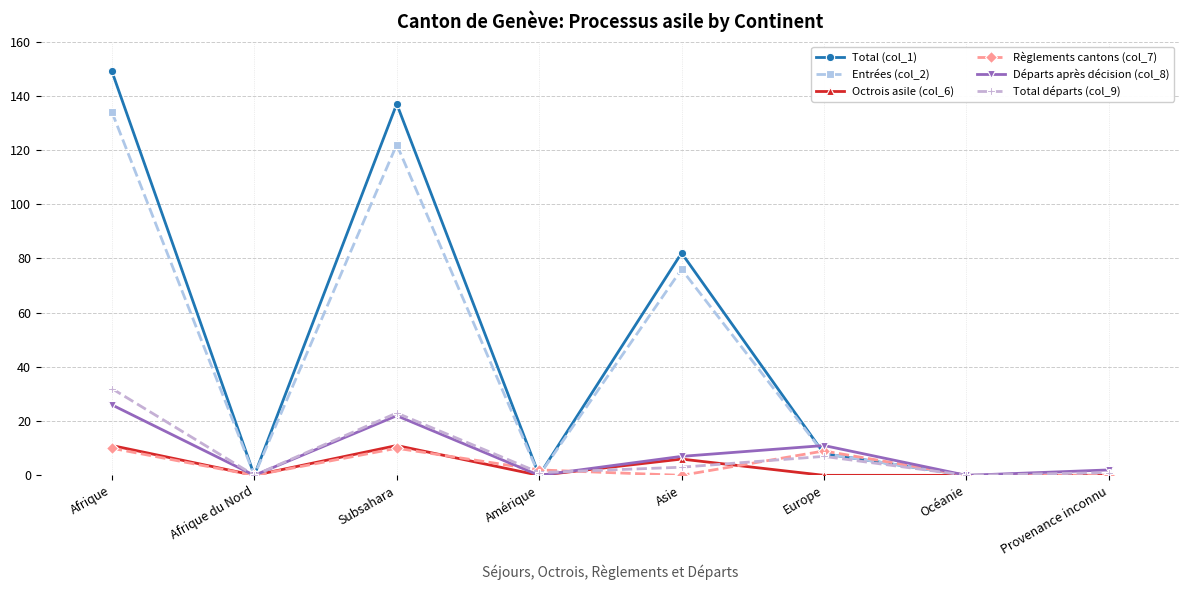

Reading left to right, list all the values displayed in this chart.

Total (col_1): Afrique=149	Afrique du Nord=0	Subsahara=137	Amérique=0	Asie=82	Europe=8	Océanie=0	Provenance inconnu=0
Entrées (col_2): Afrique=134	Afrique du Nord=0	Subsahara=122	Amérique=0	Asie=76	Europe=8	Océanie=0	Provenance inconnu=0
Octrois asile (col_6): Afrique=11	Afrique du Nord=0	Subsahara=11	Amérique=0	Asie=6	Europe=0	Océanie=0	Provenance inconnu=0
Règlements cantons (col_7): Afrique=10	Afrique du Nord=0	Subsahara=10	Amérique=2	Asie=0	Europe=9	Océanie=0	Provenance inconnu=0
Départs après décision (col_8): Afrique=26	Afrique du Nord=0	Subsahara=22	Amérique=0	Asie=7	Europe=11	Océanie=0	Provenance inconnu=2
Total départs (col_9): Afrique=32	Afrique du Nord=0	Subsahara=23	Amérique=1	Asie=3	Europe=7	Océanie=0	Provenance inconnu=1